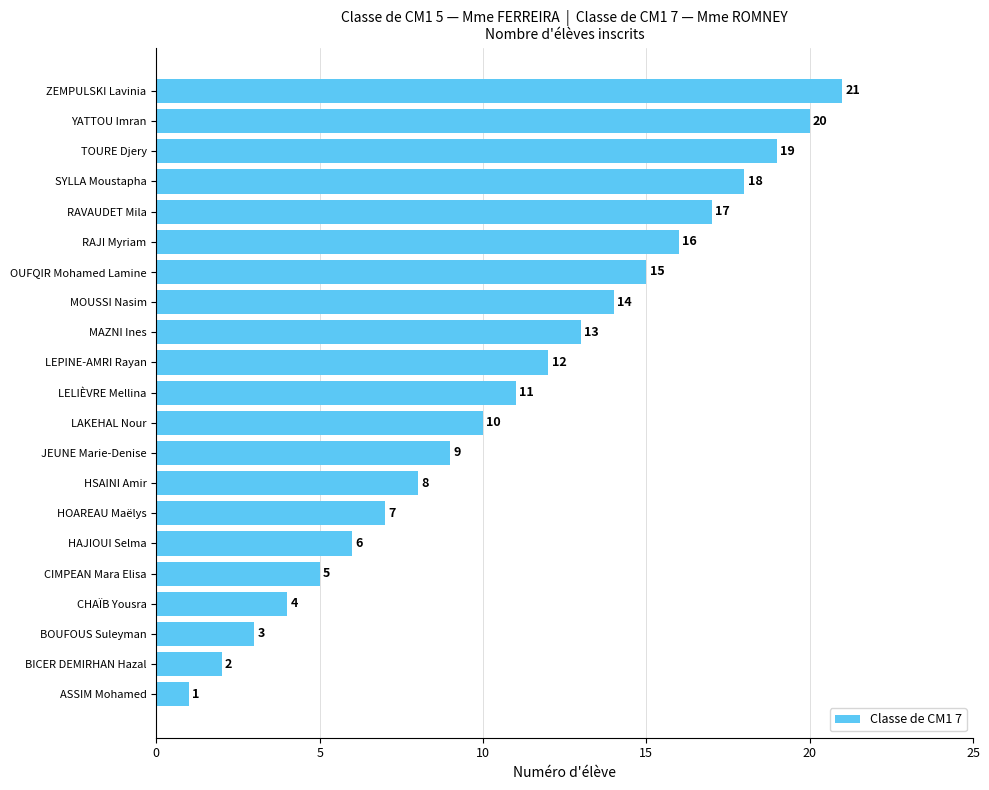

At which category does the chart reach its minimum across all series?

ASSIM Mohamed